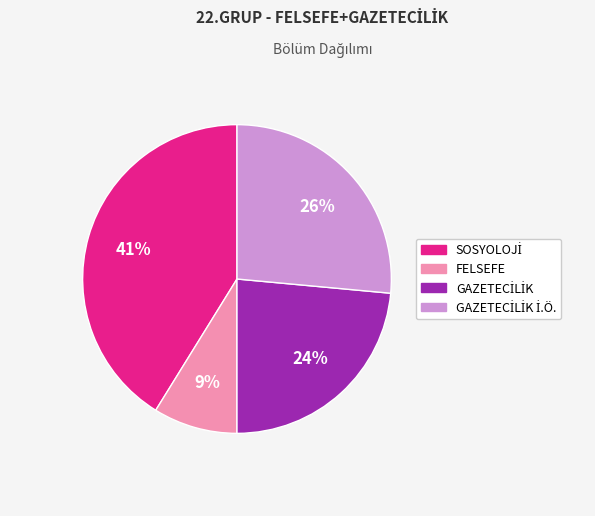

Is there any slice that represents more than half of the pie?

No